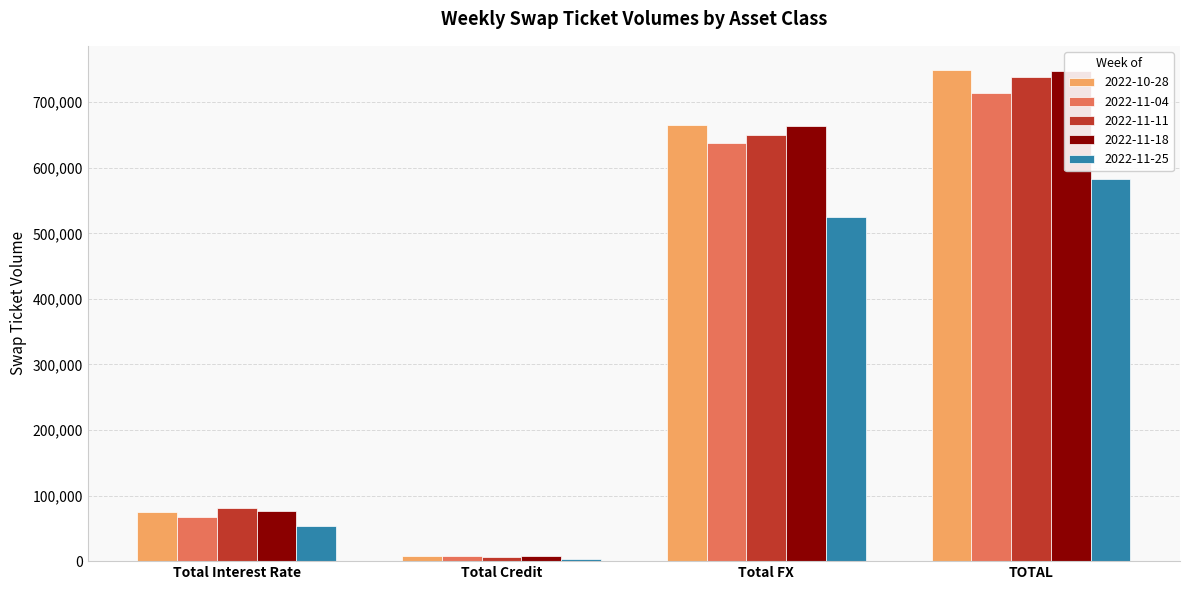

What are all the series names shown in the legend?

2022-10-28, 2022-11-04, 2022-11-11, 2022-11-18, 2022-11-25